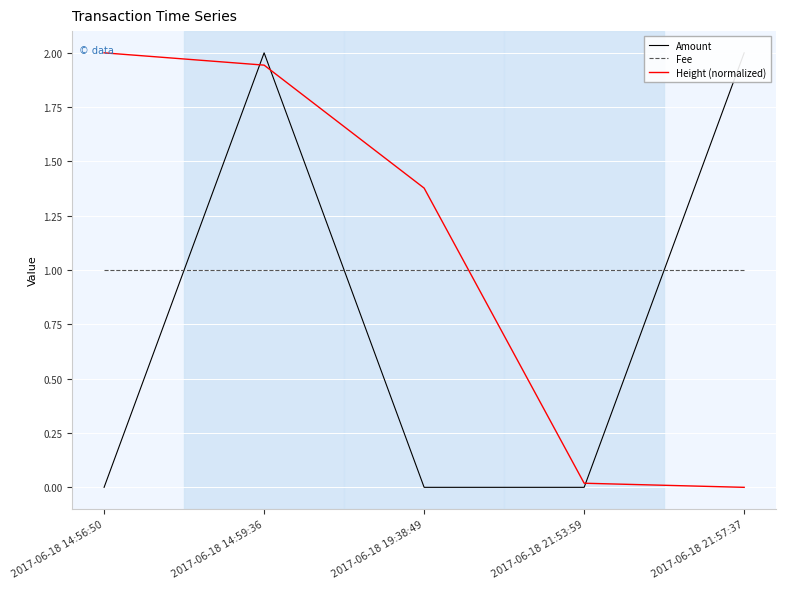

Rank the series by their average value, from lowest to highest.

Amount, Fee, Height (normalized)